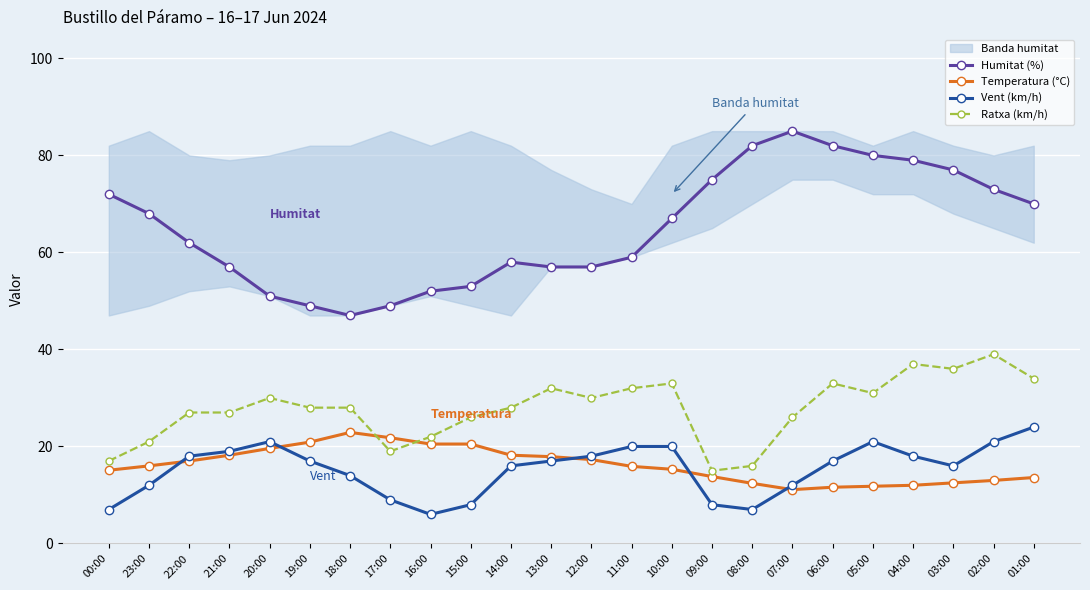

Rank the series by their maximum value, from highest to lowest.

Humitat (%), Ratxa (km/h), Vent (km/h), Temperatura (°C)